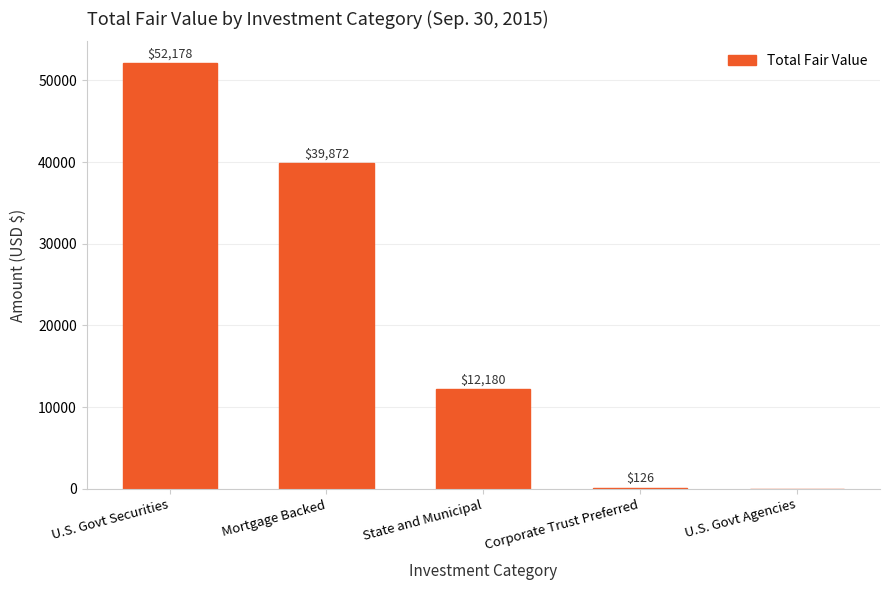

What is the difference between the values at Mortgage Backed and State and Municipal?

27692